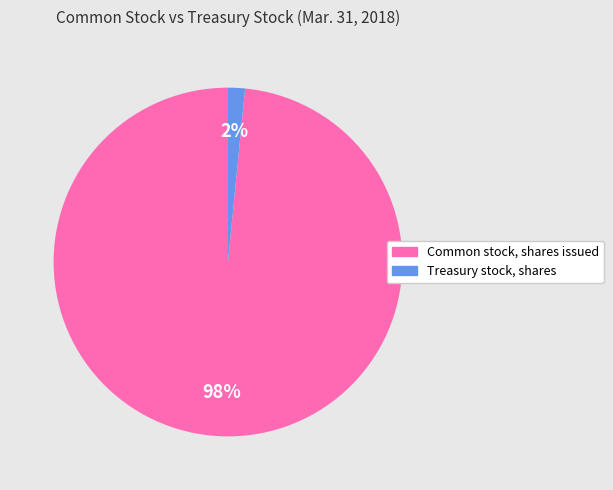

To the nearest percent, what is the average slice percentage?

50%